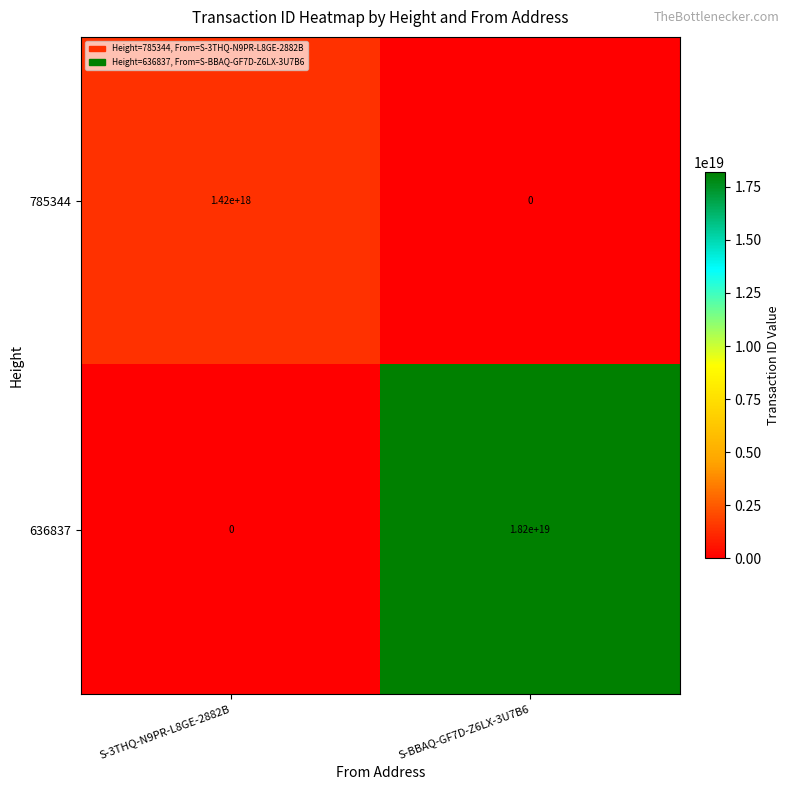

At which category does the chart reach its peak across all series?

S-BBAQ-GF7D-Z6LX-3U7B6